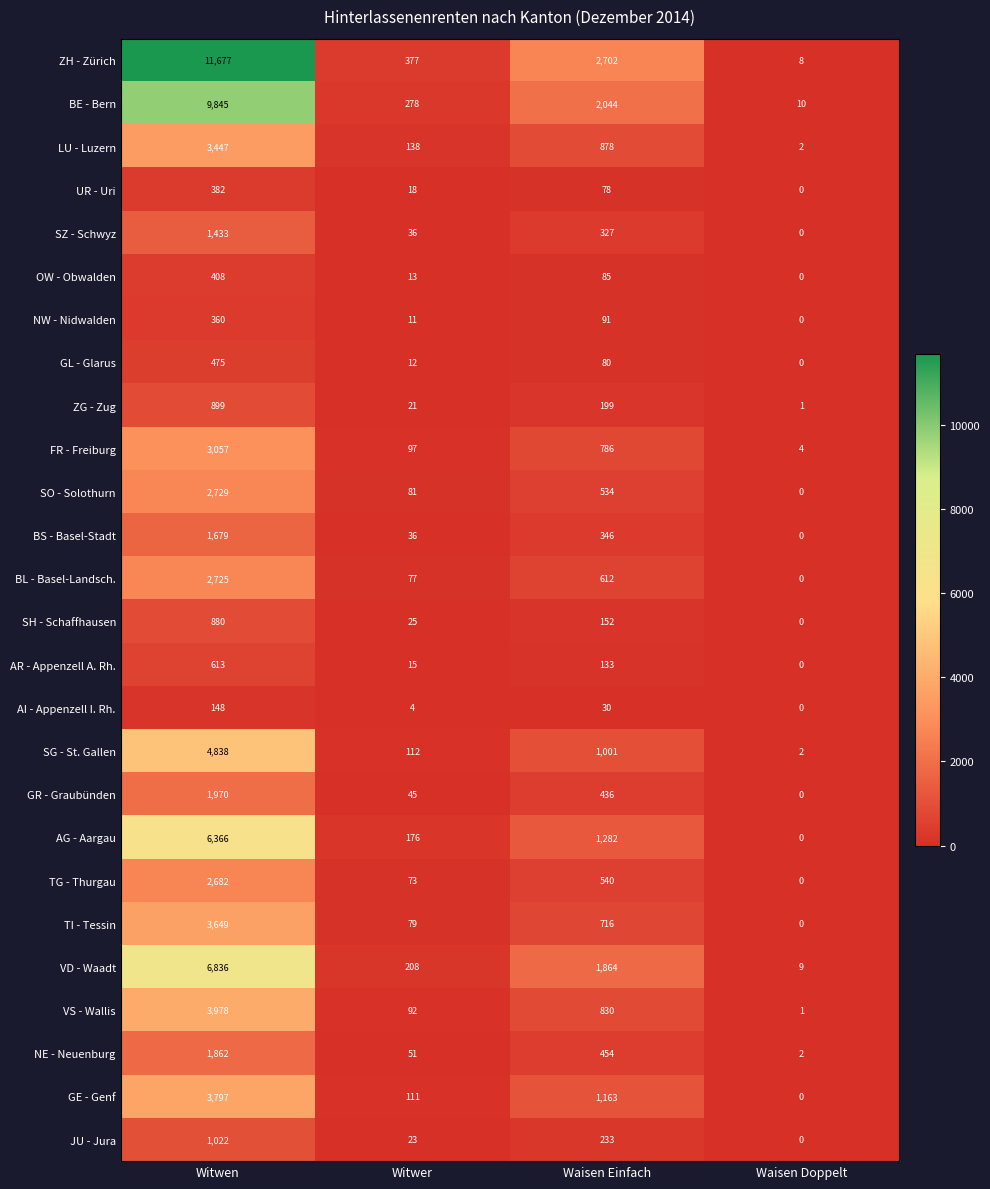

What is the sum of the BE - Bern values at Witwen and Witwer?

10123